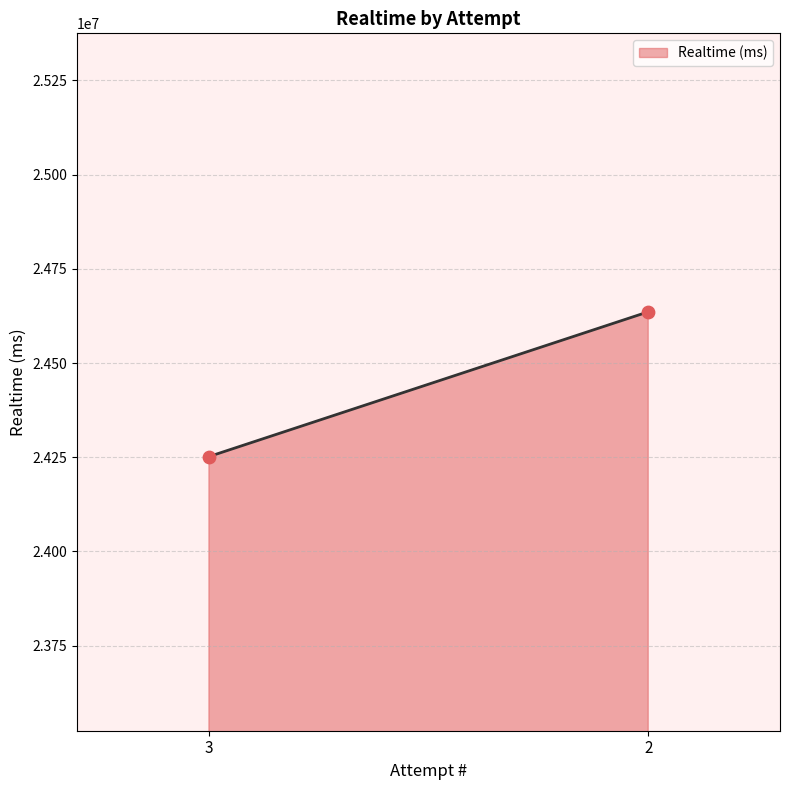

What is the range of Y values (max minus min)?

384140